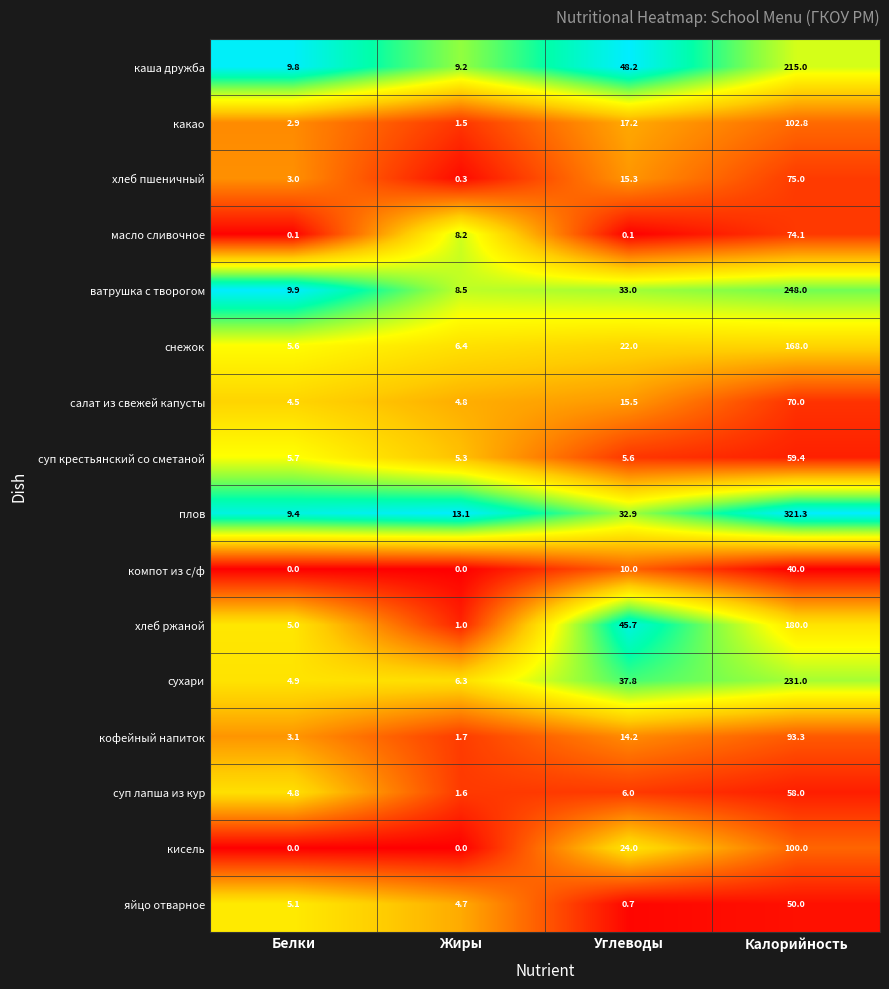

At which category is the sum across all series the highest?

Калорийность